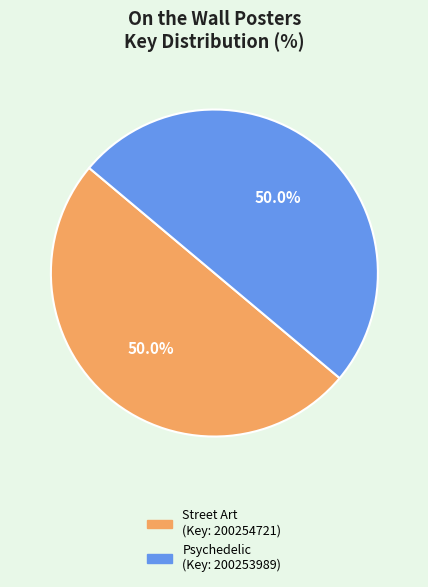

What is the total percentage of Street Art (Key: 200254721) and Psychedelic (Key: 200253989)?

100.0%